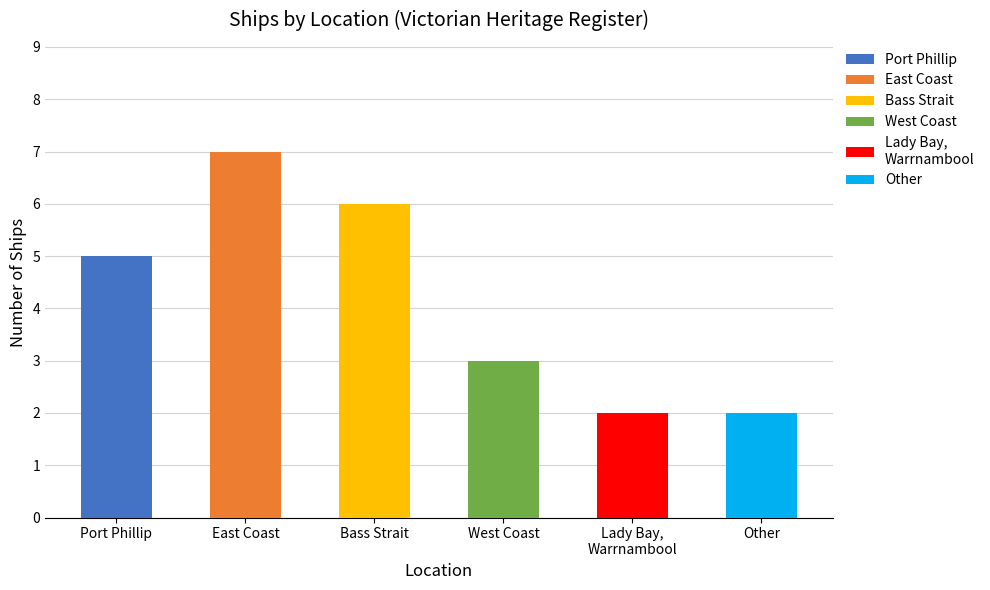

What is the minimum value shown in the chart?

2